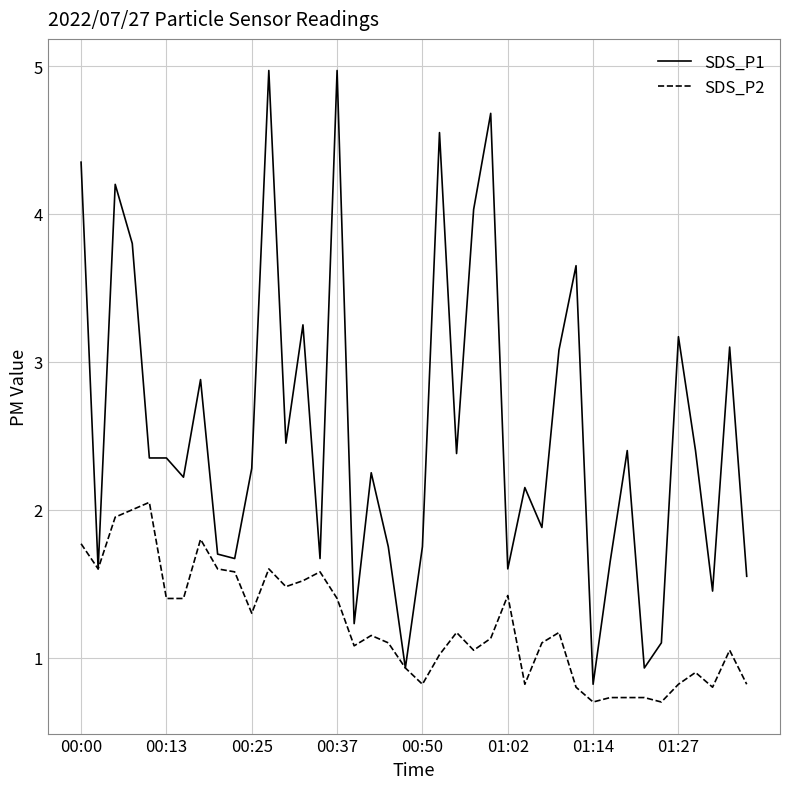

Which series has the largest total across all categories?

SDS_P1